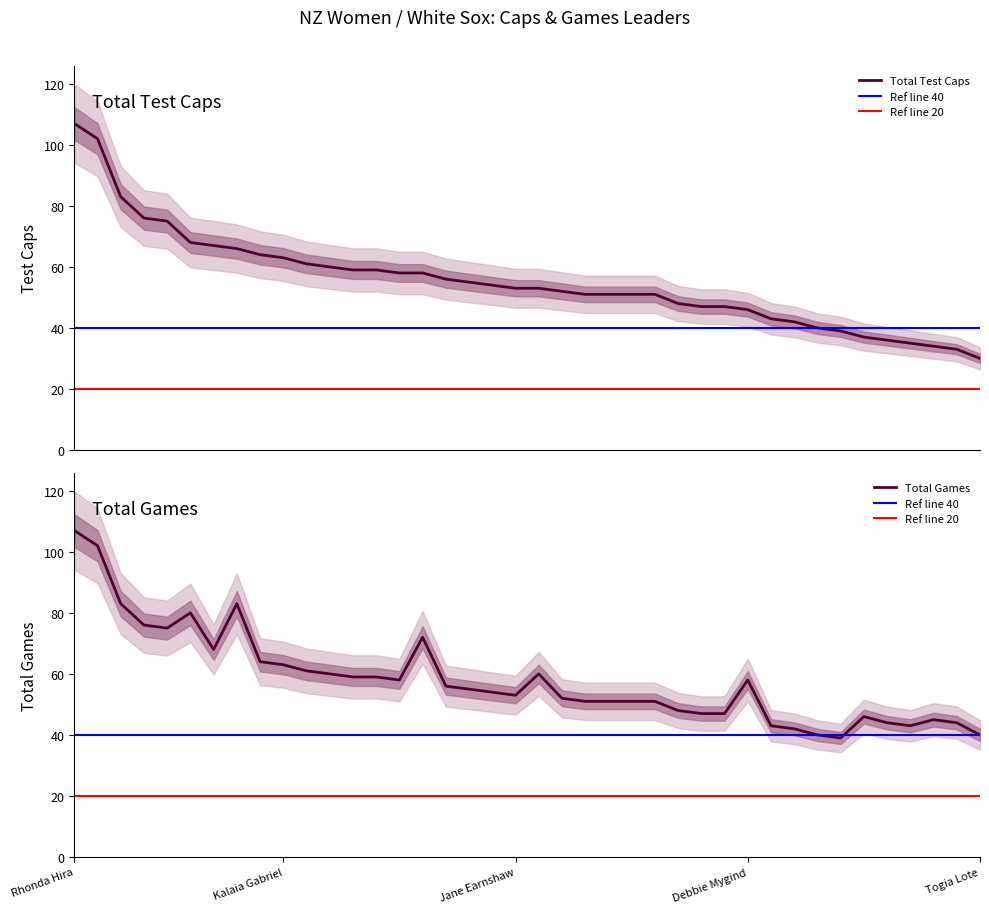

What value does the data have at Nardi Leonard?

67